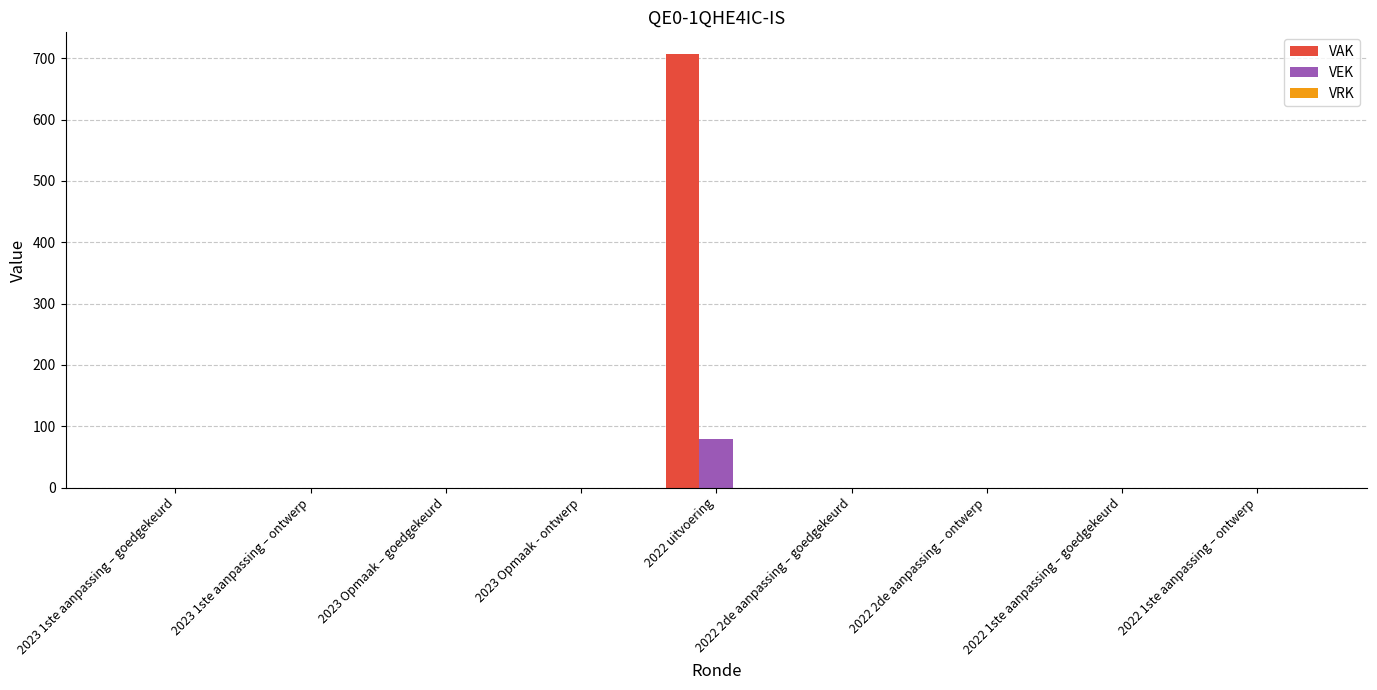

The value of VAK at 2023 Opmaak – goedgekeurd is 305. True or false?

False